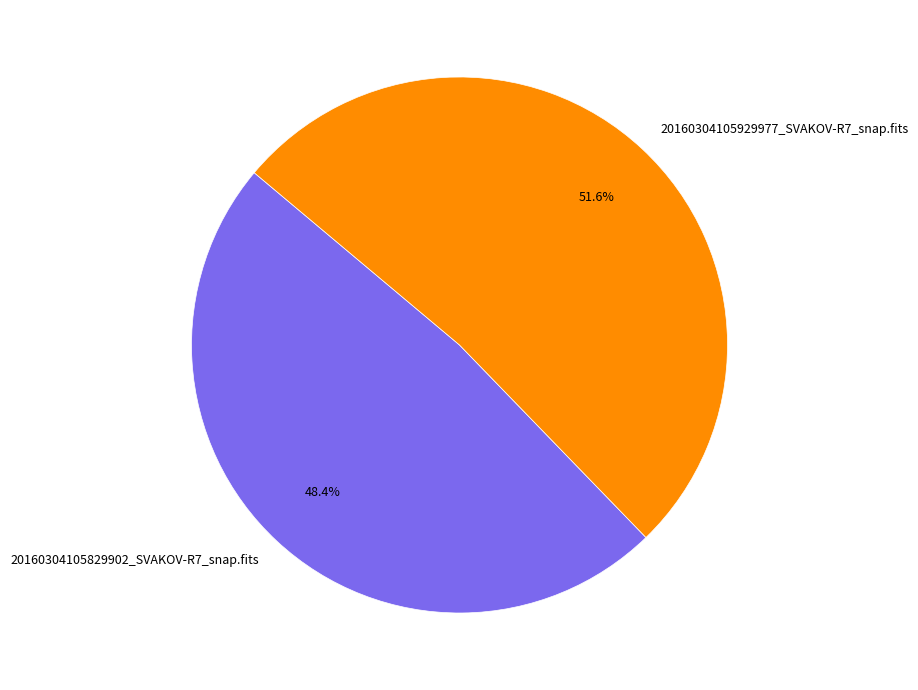

True or false: 20160304105929977_SVAKOV-R7_snap.fits accounts for 43% of the total.

False